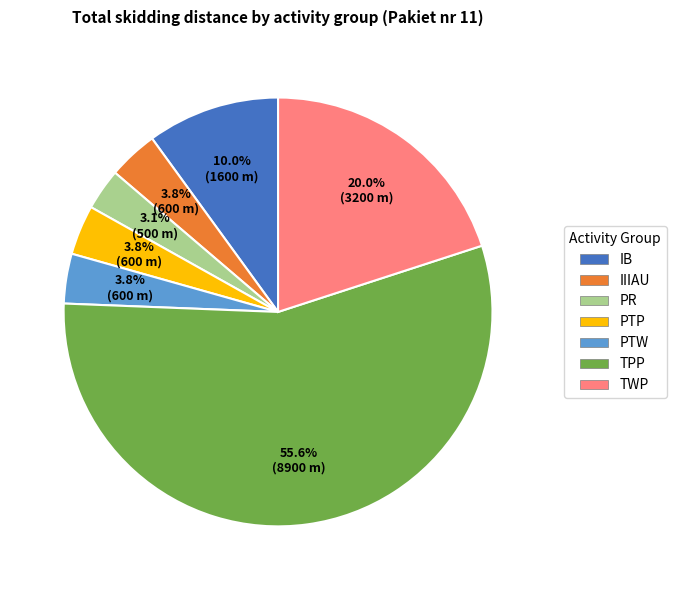

To the nearest percent, what is the difference between the largest and smallest slice percentages?

52%